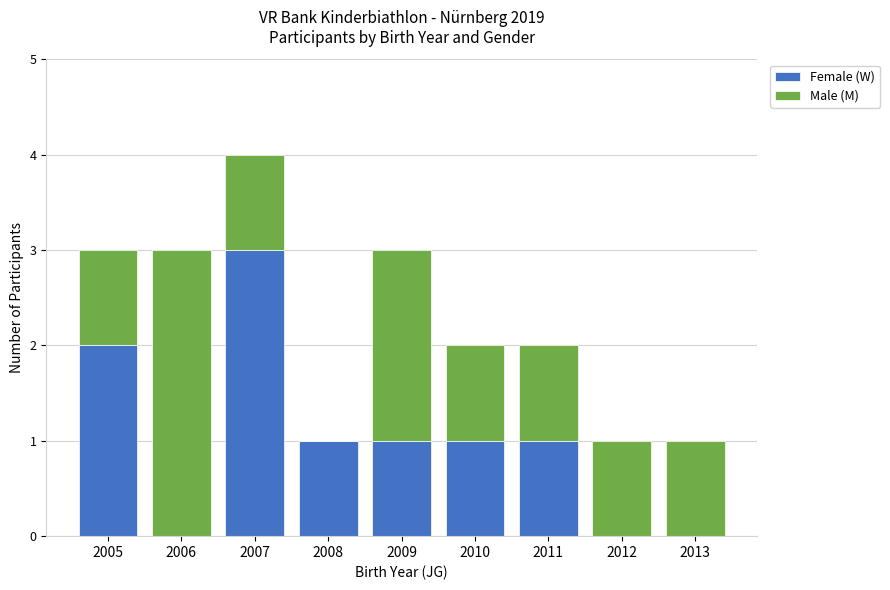

What is the sum of all Female (W) values?

9